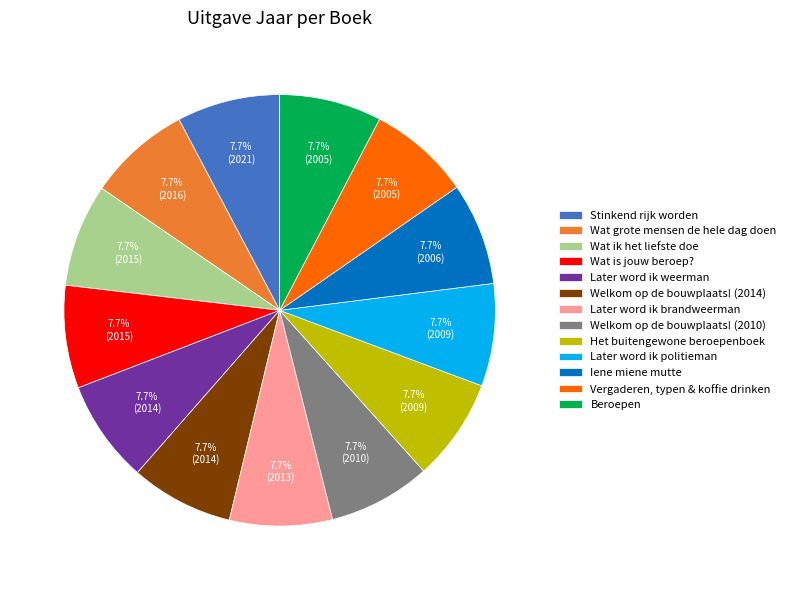

Does any single category account for the majority?

No